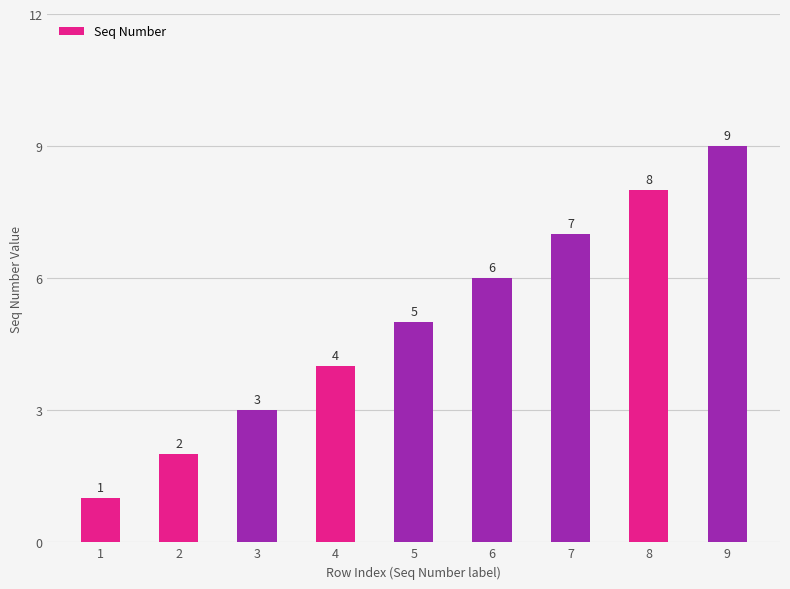

Rank the categories by value from highest to lowest.

9, 8, 7, 6, 5, 4, 3, 2, 1